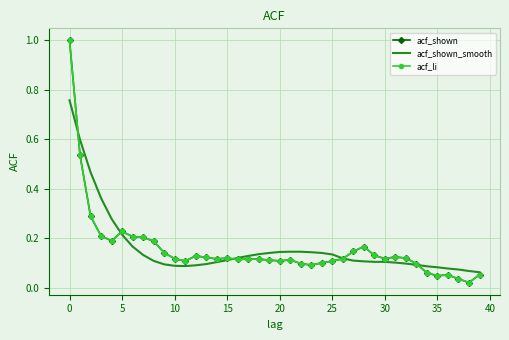

Which series ends up on top after the final intersection of acf_shown_smooth and acf_shown?

acf_shown_smooth